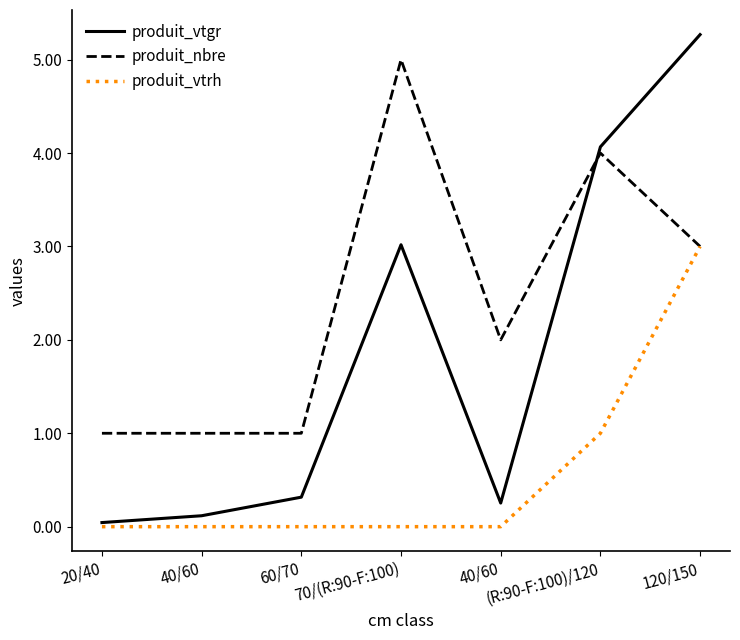

At which category does produit_nbre reach its first local peak?

70/(R:90-F:100)